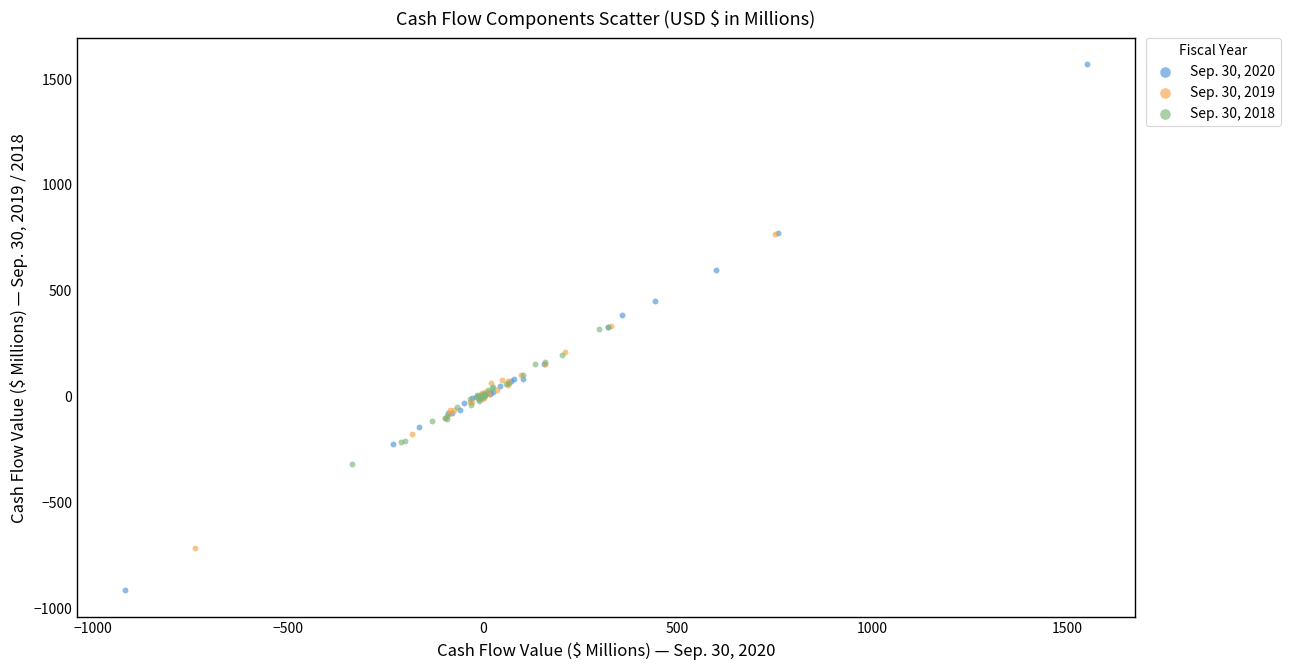

Which series reaches the minimum Y coordinate?

Sep. 30, 2020